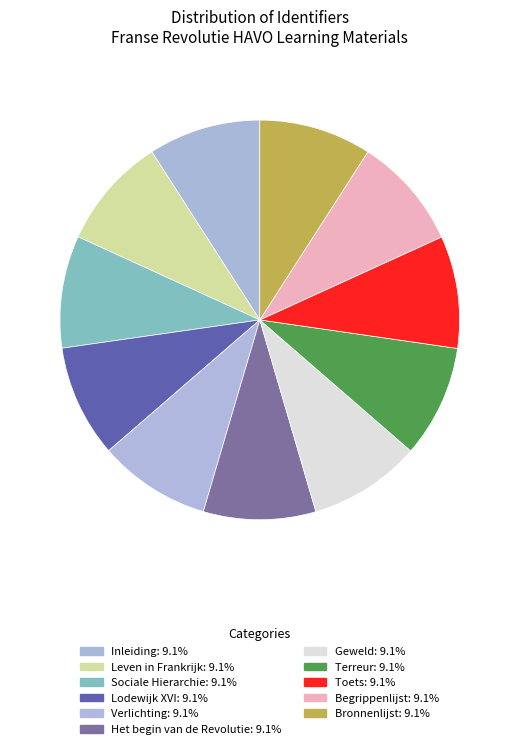

How many slices are in this pie chart?

11